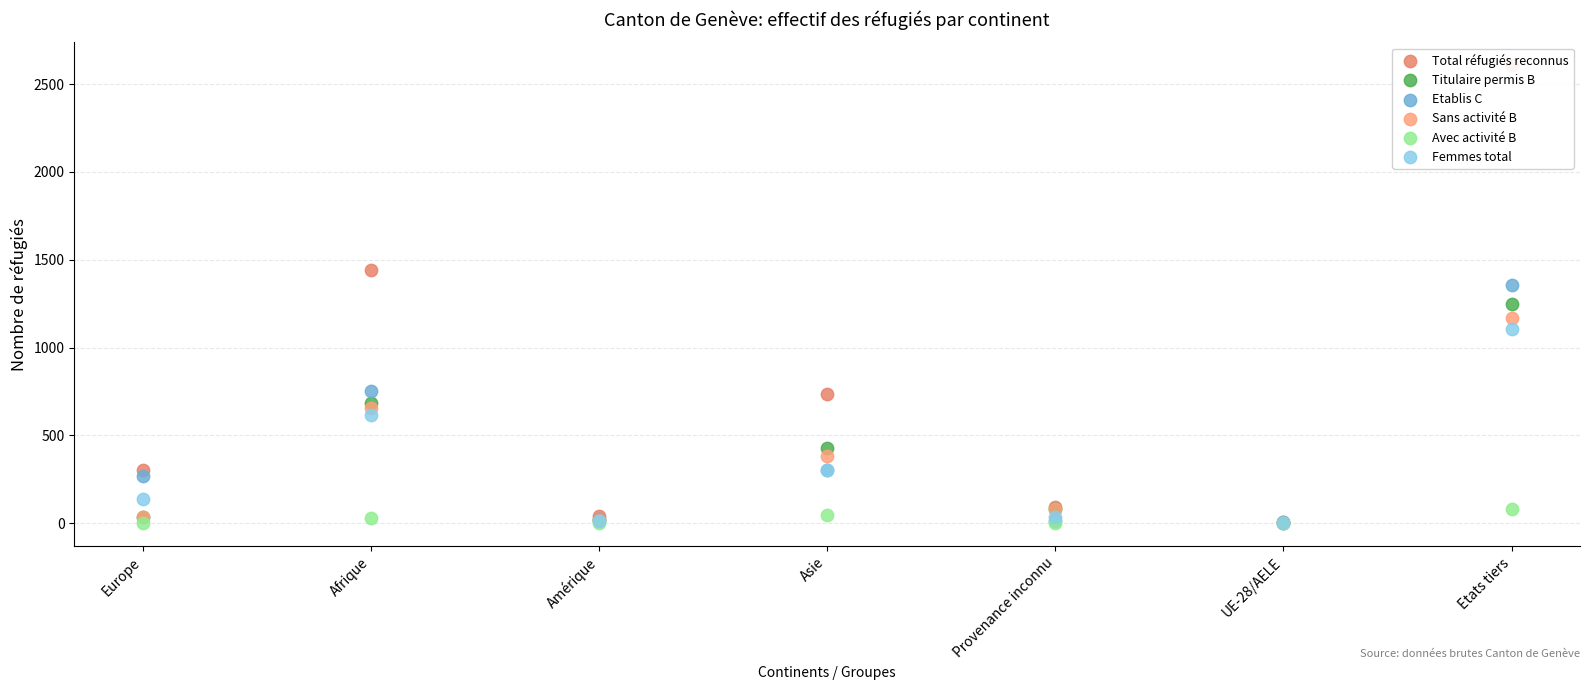

At which category is the sum across all series the highest?

Etats tiers